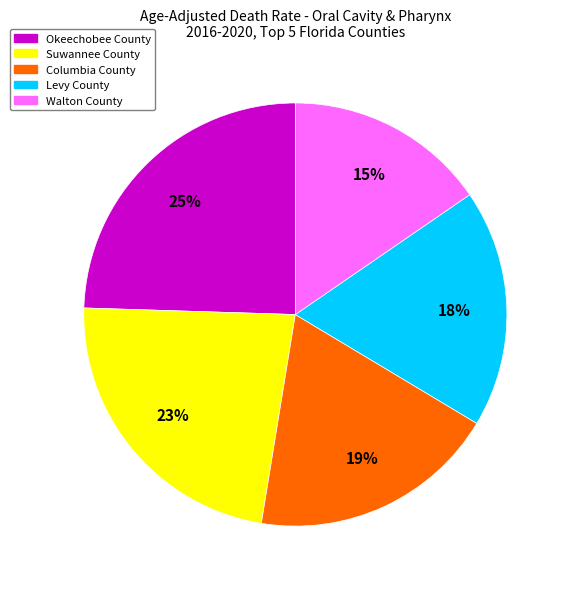

How many segments does this pie chart have?

5